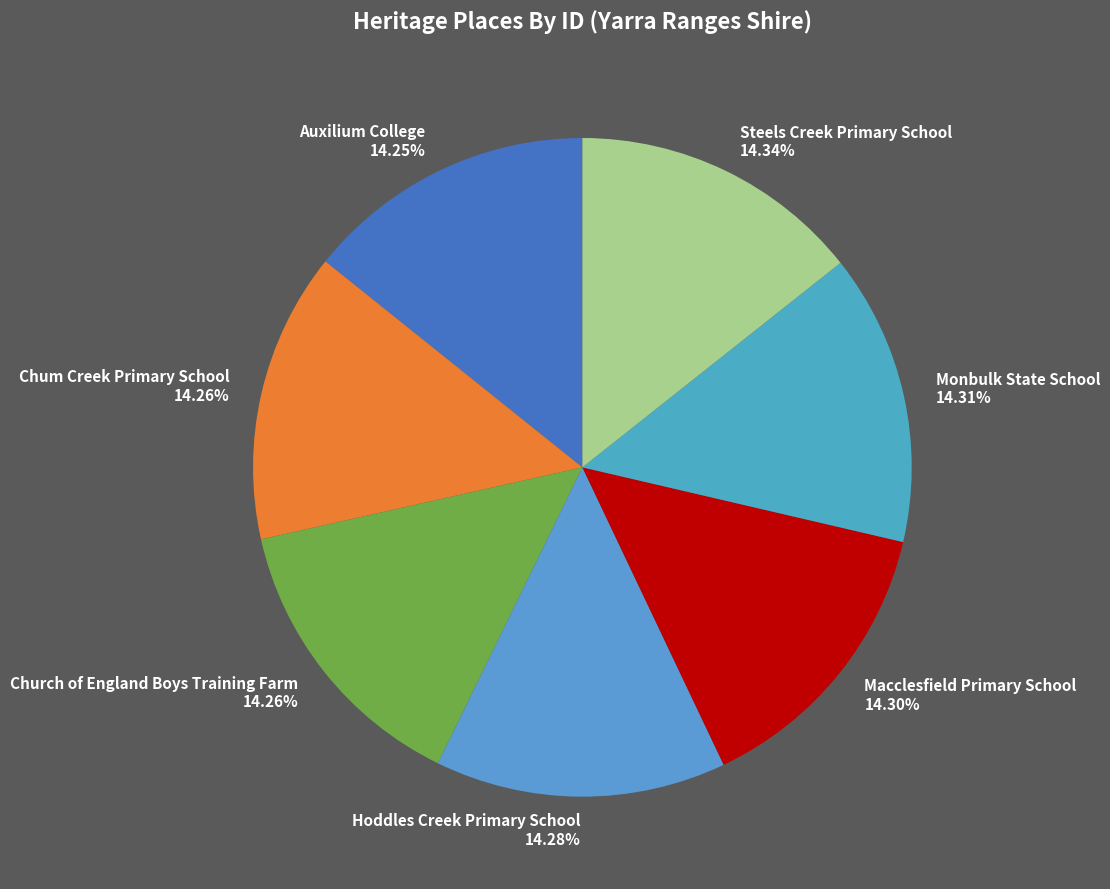

The Chum Creek Primary School slice represents 14% of the pie. True or false?

True